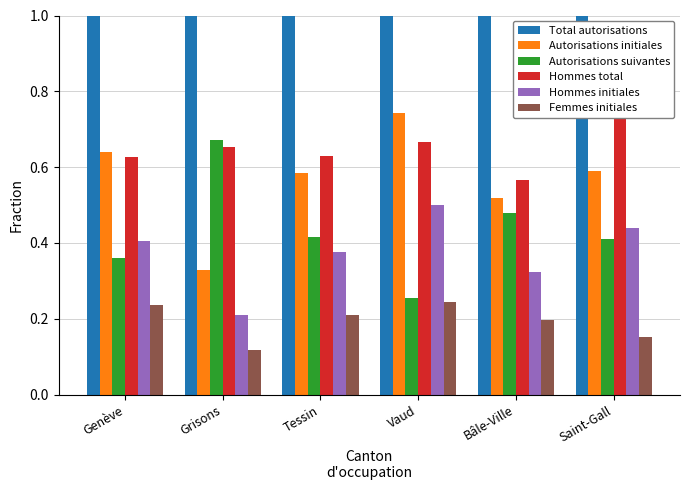

Is the value of Hommes total at Grisons greater than the value of Autorisations initiales at Saint-Gall?

Yes